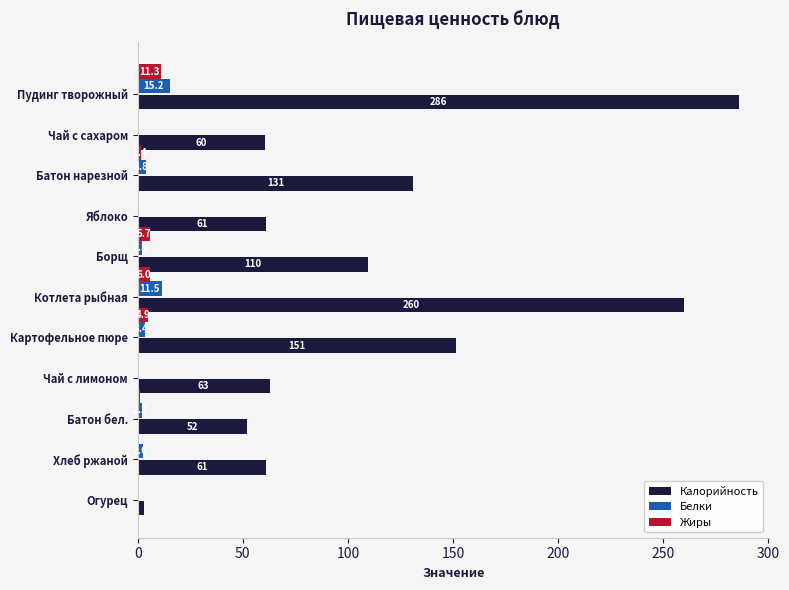

At which label is Калорийность closest to 144?

Картофельное пюре